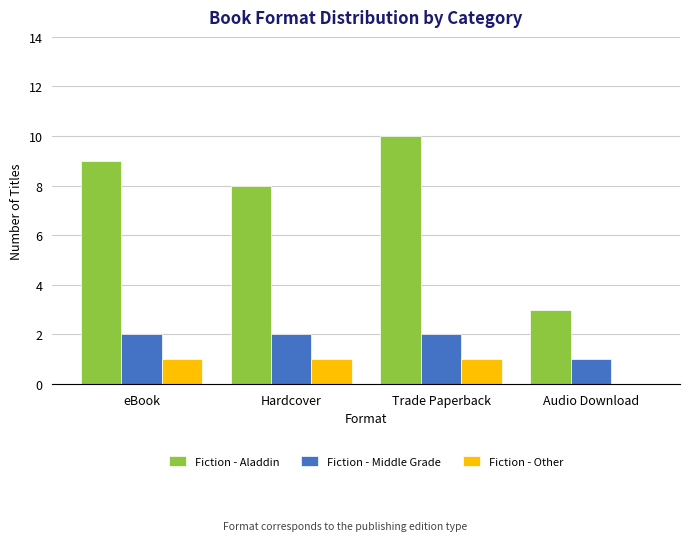

Which series changed the most between eBook and Trade Paperback?

Fiction - Aladdin